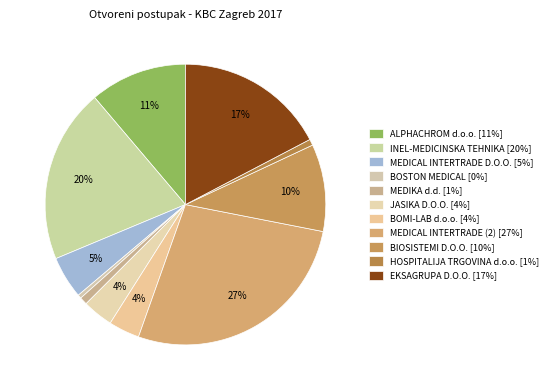

Rank the categories by value from highest to lowest.

MEDICAL INTERTRADE (2), INEL-MEDICINSKA TEHNIKA, EKSAGRUPA D.O.O., ALPHACHROM d.o.o., BIOSISTEMI D.O.O., MEDICAL INTERTRADE D.O.O., BOMI-LAB d.o.o., JASIKA D.O.O., MEDIKA d.d., HOSPITALIJA TRGOVINA d.o.o., BOSTON MEDICAL